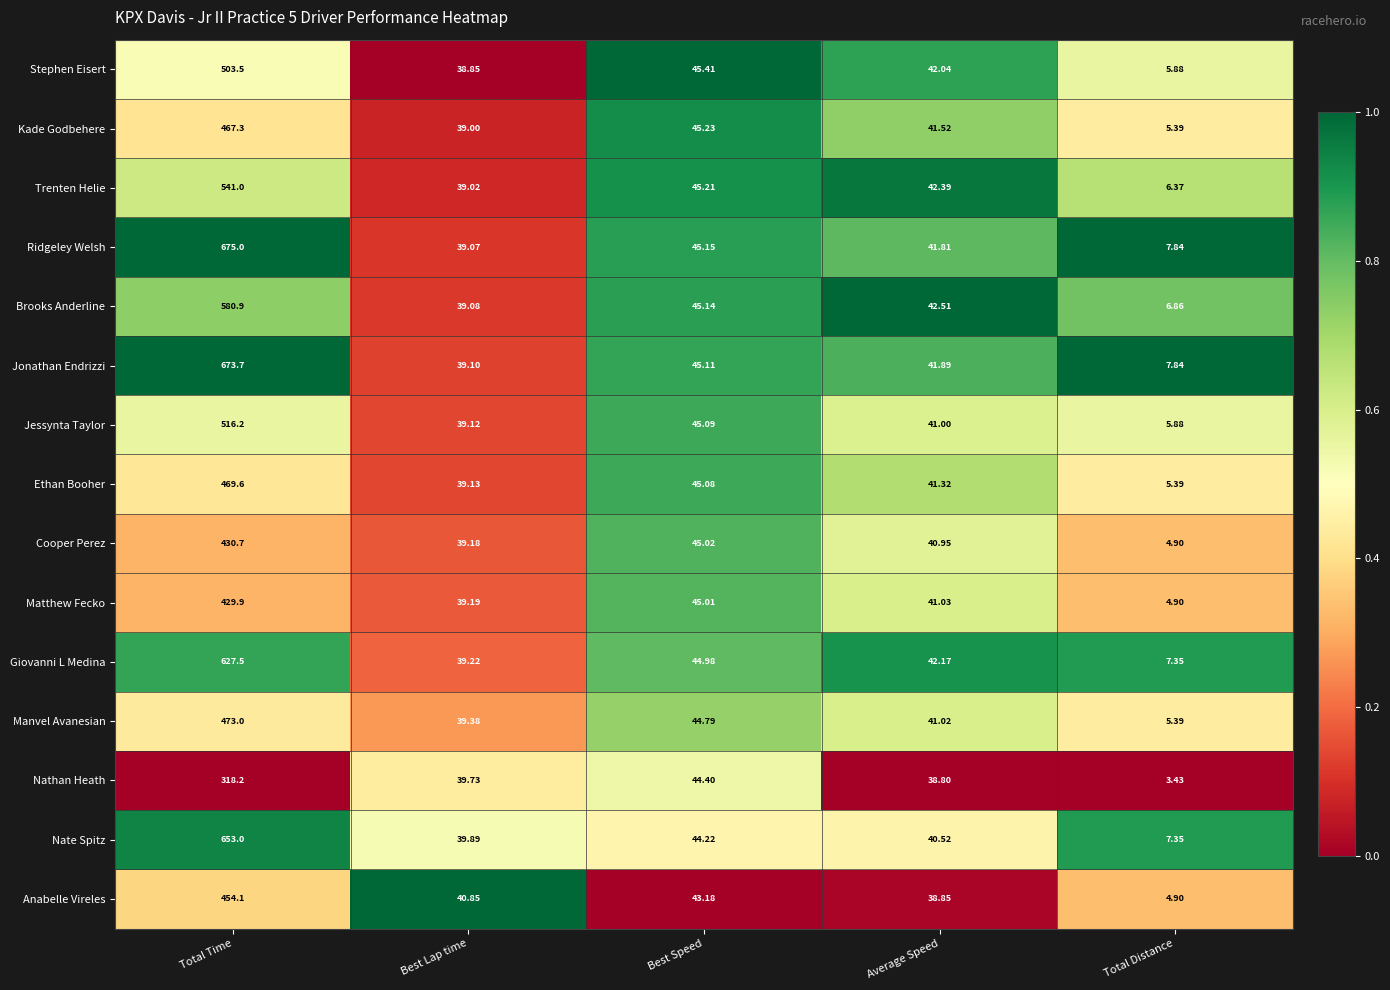

Is the value of Trenten Helie at Best Speed greater than the value of Matthew Fecko at Average Speed?

Yes